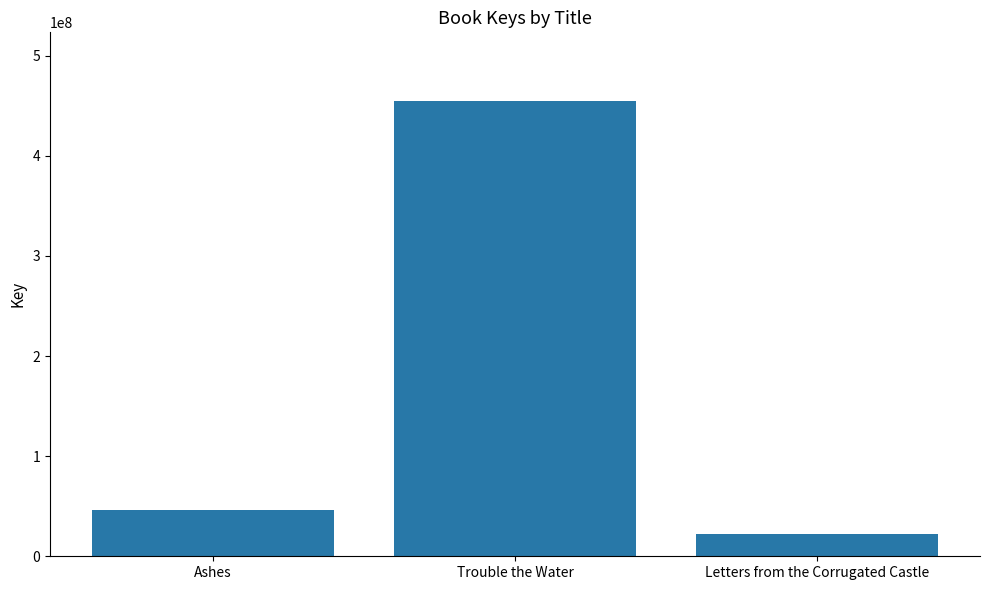

What is the maximum value shown in the chart?

455126116